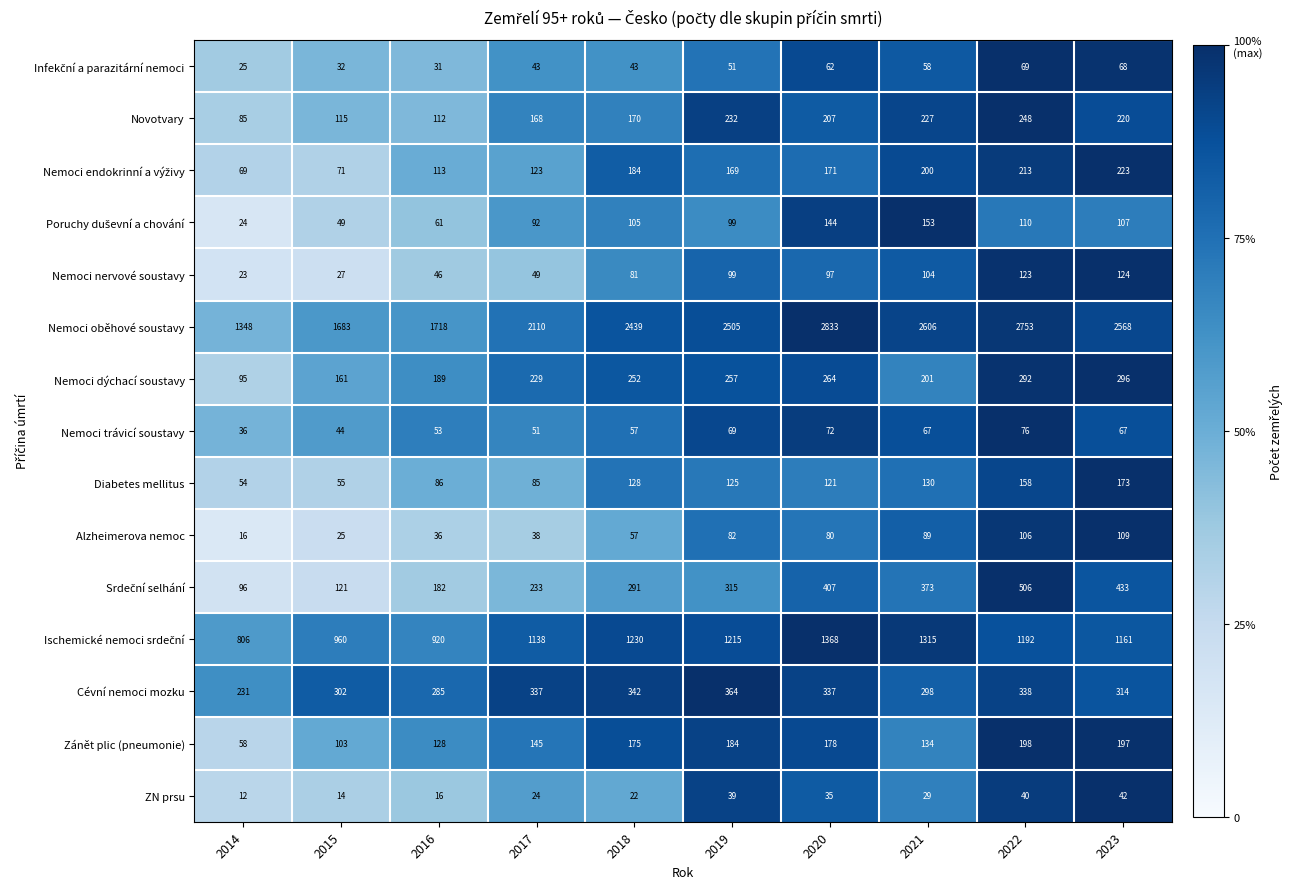

Which series has the largest total across all categories?

Nemoci oběhové soustavy